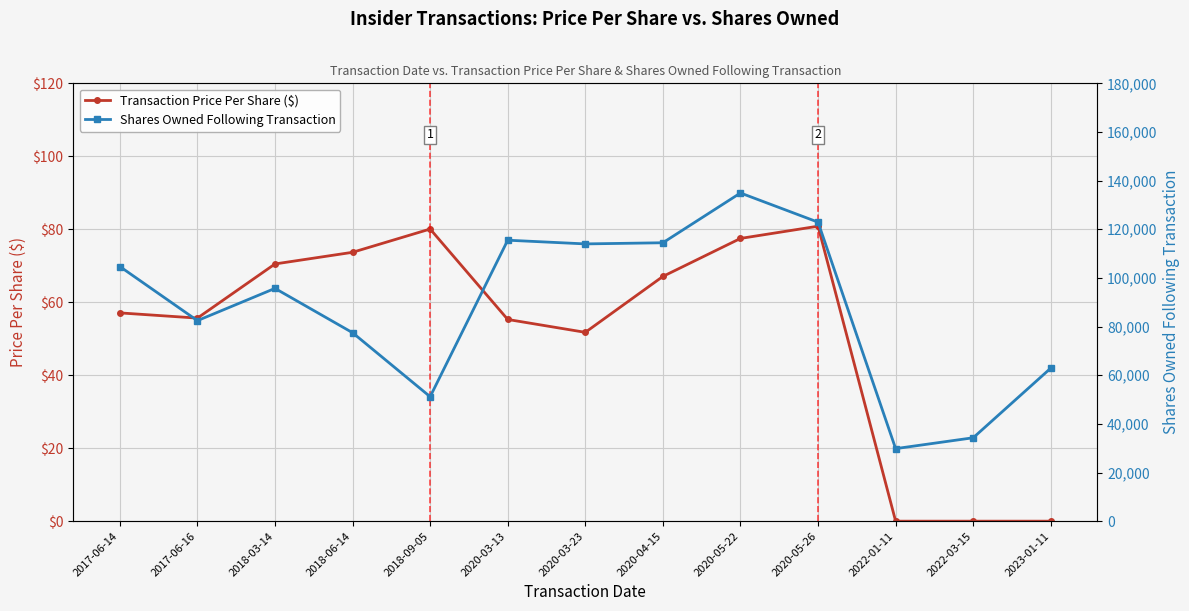

Reading left to right, extract all data points from this chart.

Transaction Price Per Share ($): 57.1	55.7	70.5	73.7	80.1	55.3	51.8	67.1	77.5	80.8	0.0	0.0	0.0
Shares Owned Following Transaction: 104695.0	82440.0	95701.0	77478.0	51169.0	115509.0	113986.0	114457.0	134921.0	122921.0	29821.0	34291.0	62923.0